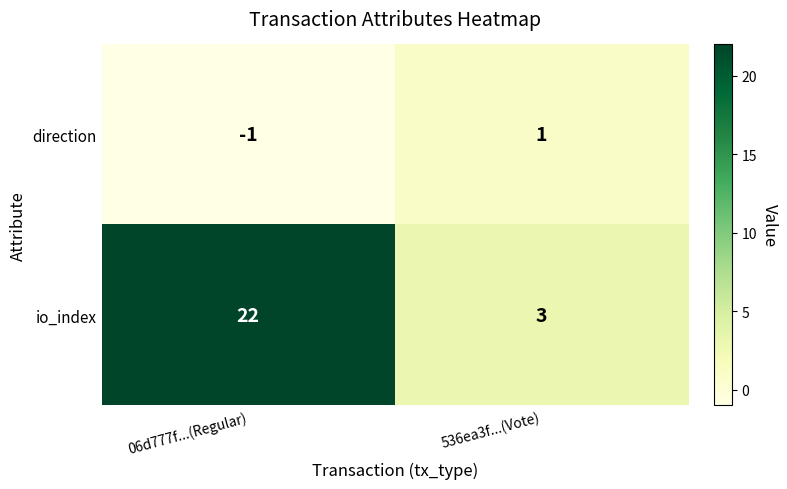

Which series has the largest range (max minus min)?

io_index